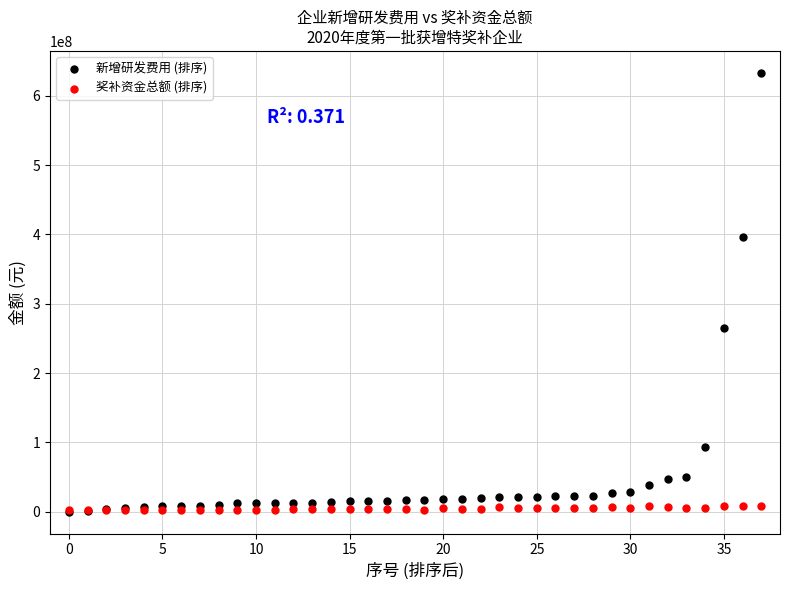

Across all series, what Y value is closest to 316596475?

264566696.3